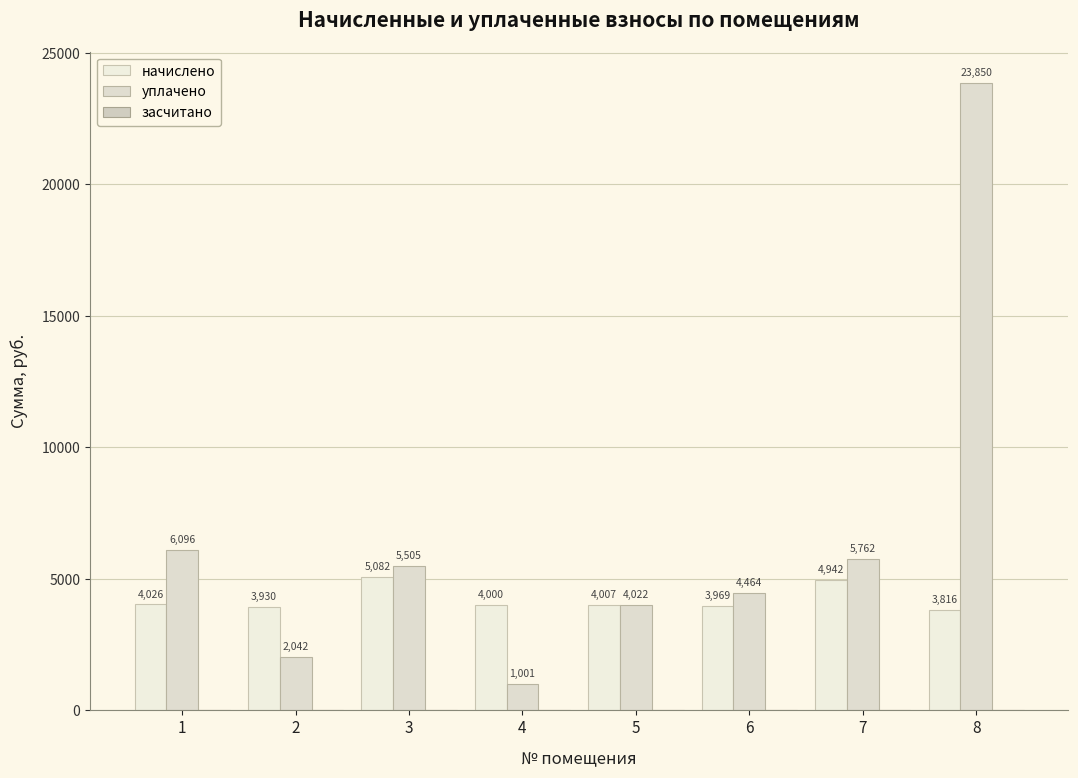

What is the value of the уплачено bar at the 3rd from the left?

5505.1